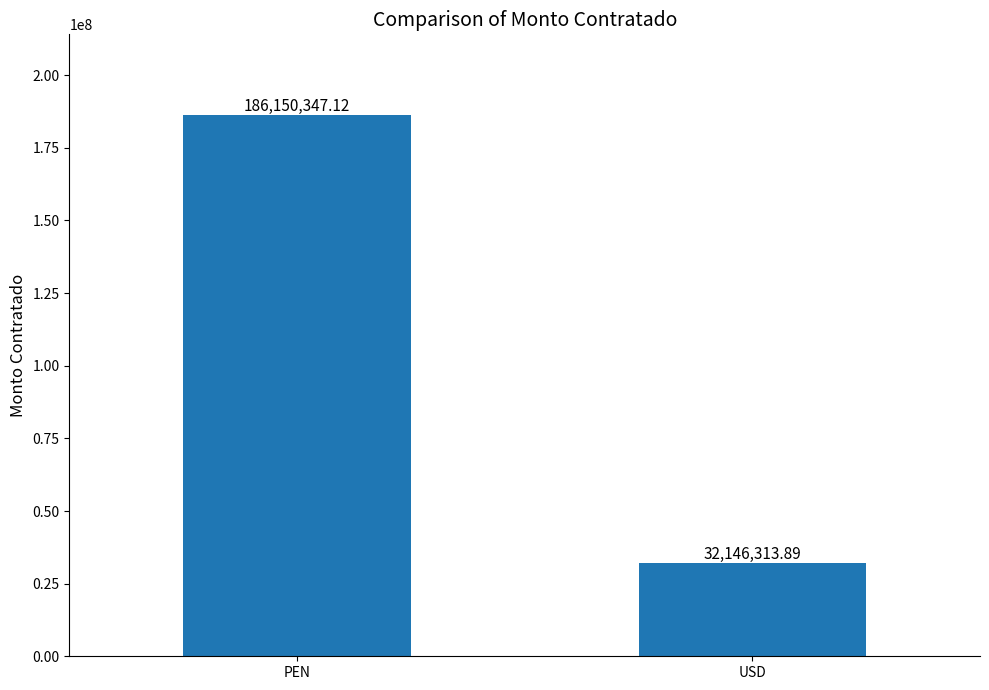

List the labels in order of value, largest first.

PEN, USD